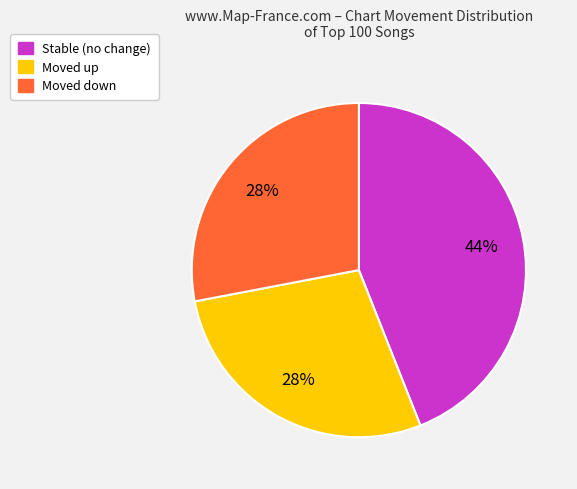

To the nearest percent, what is the difference between the largest and smallest slice percentages?

16%